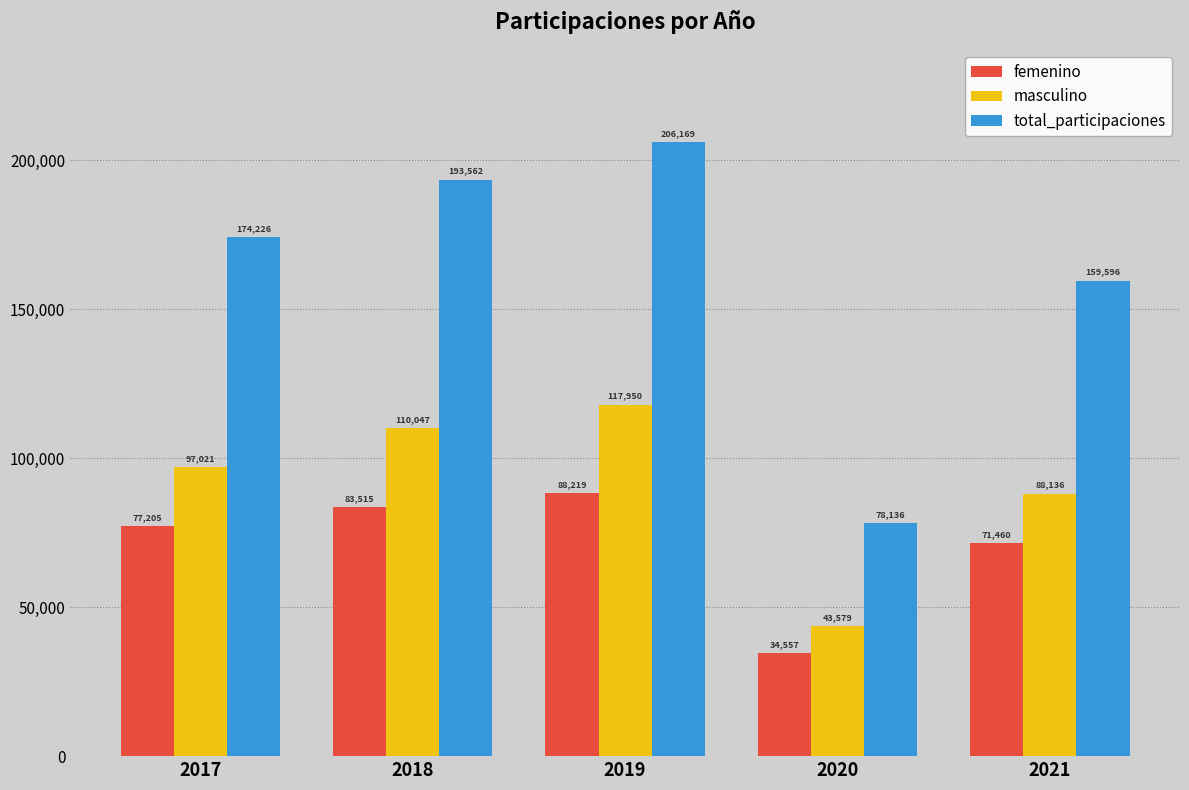

Which series changed the most between 2018 and 2020?

total_participaciones